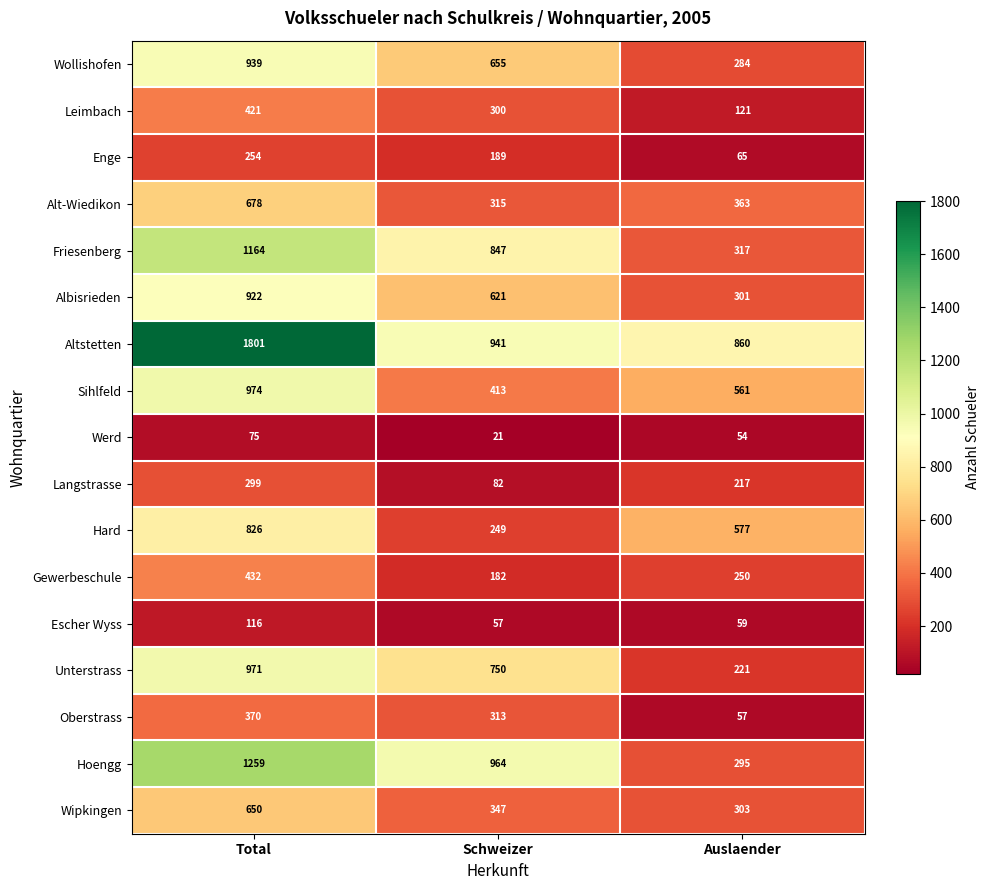

True or false: Altstetten has a value of 1191 at Total.

False